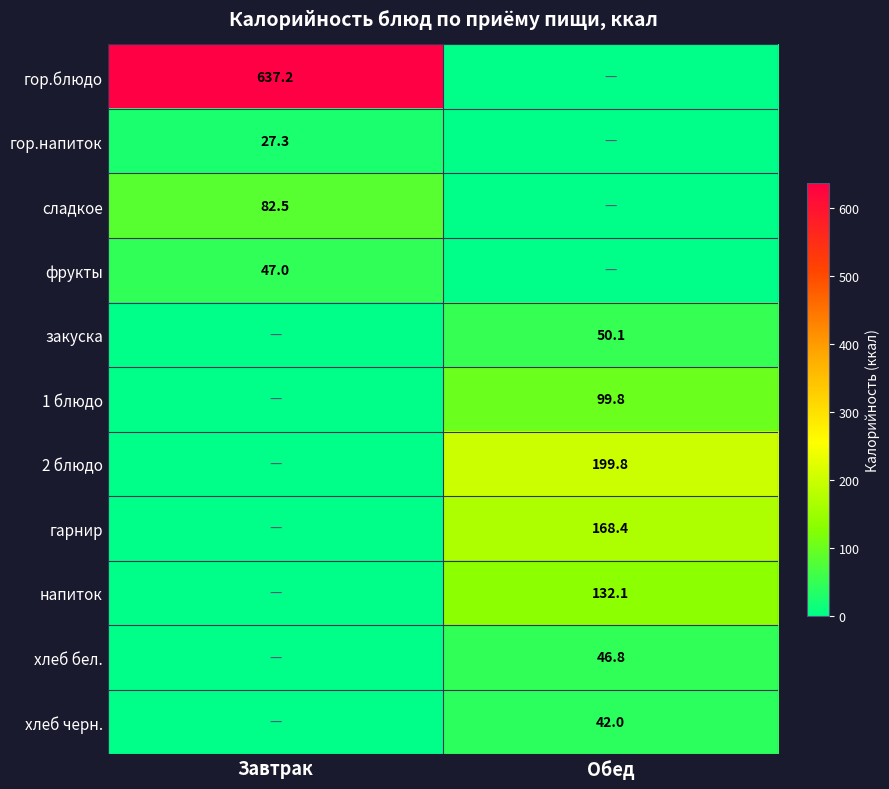

True or false: гор.напиток has a value of 27.3 at Завтрак.

True